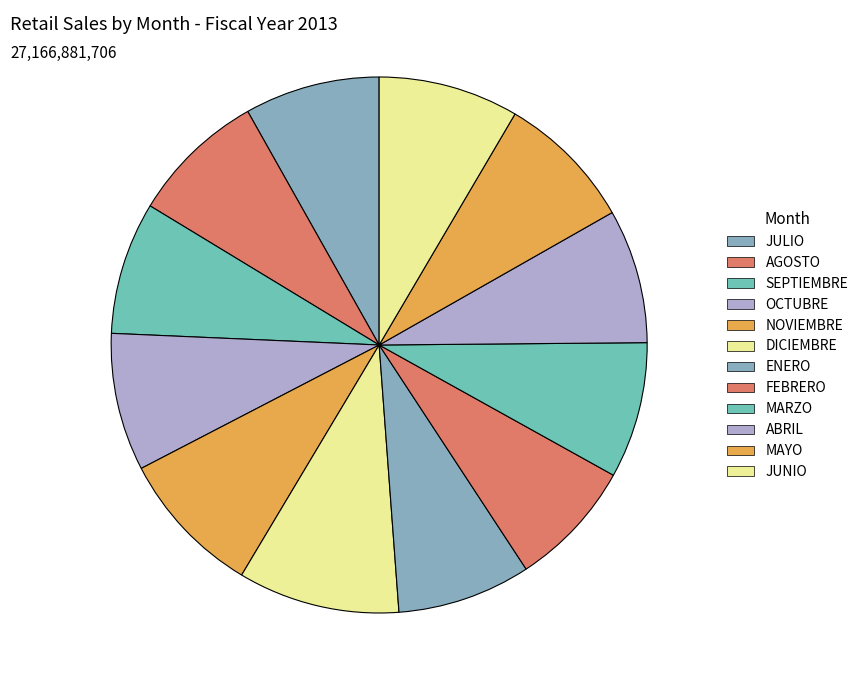

Which slice is the smallest?

FEBRERO